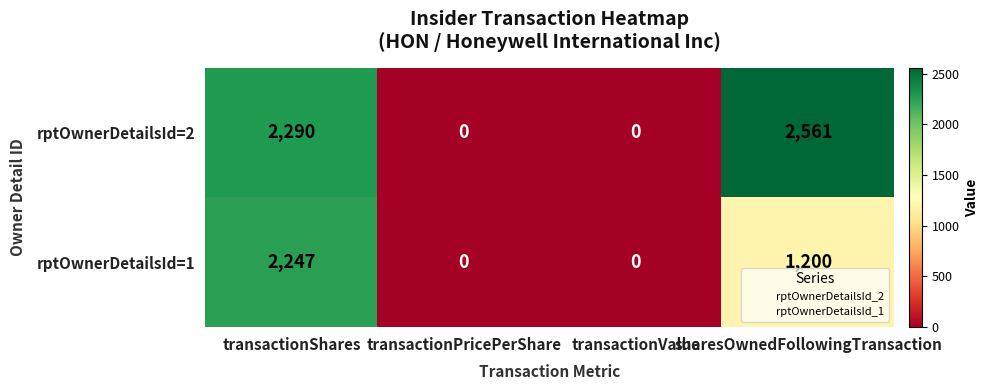

At which label does rptOwnerDetailsId=2 reach its peak?

sharesOwnedFollowingTransaction